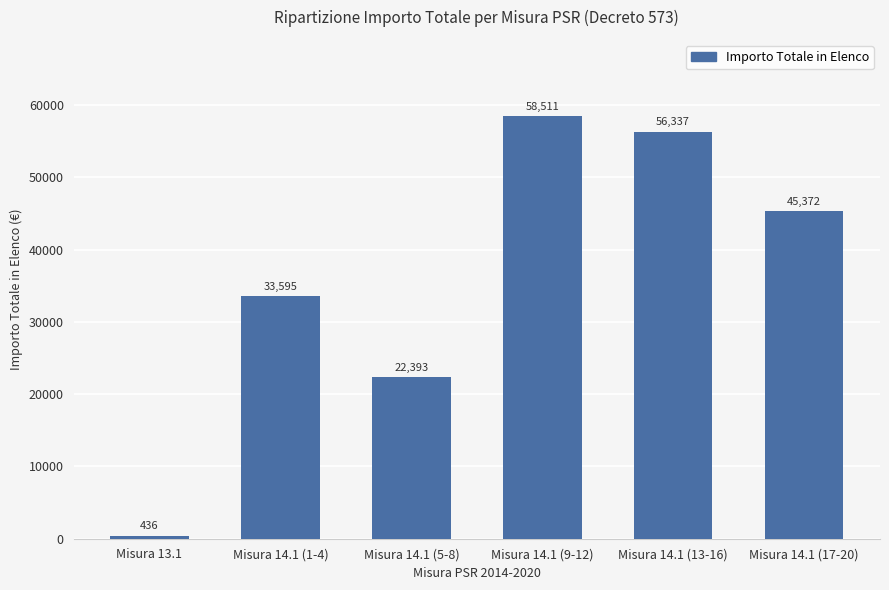

The chart shows a value of 14205.3 at Misura 14.1 (13-16). True or false?

False